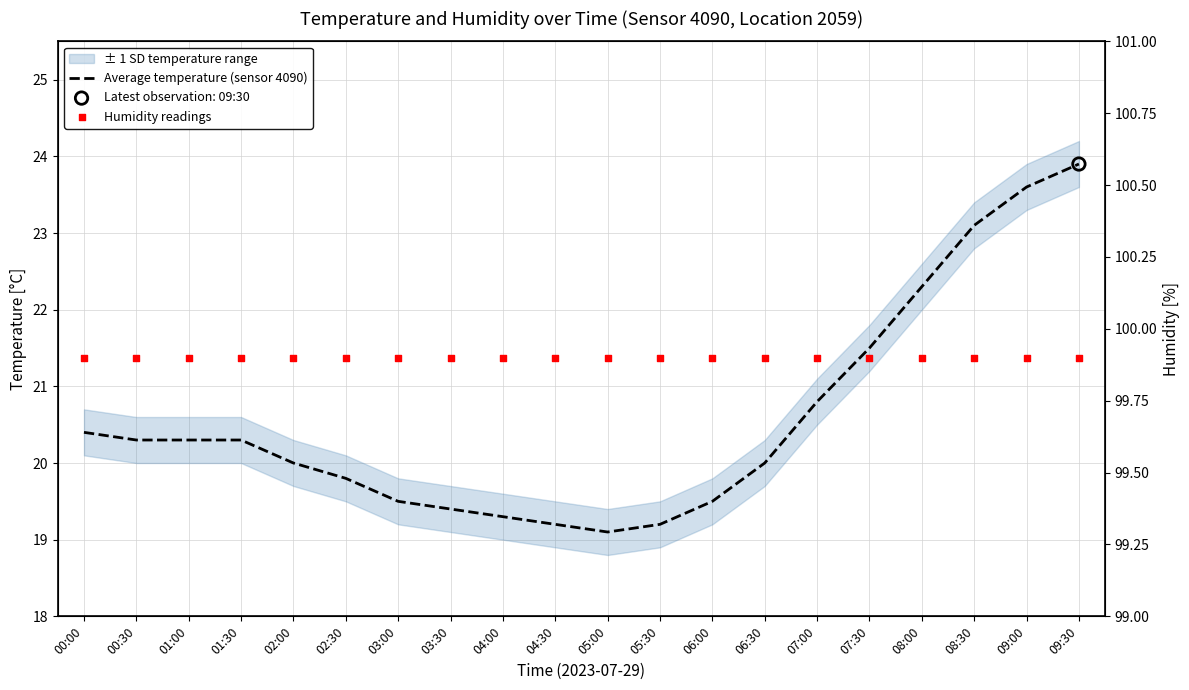

At which category is the sum across all series the highest?

09:30